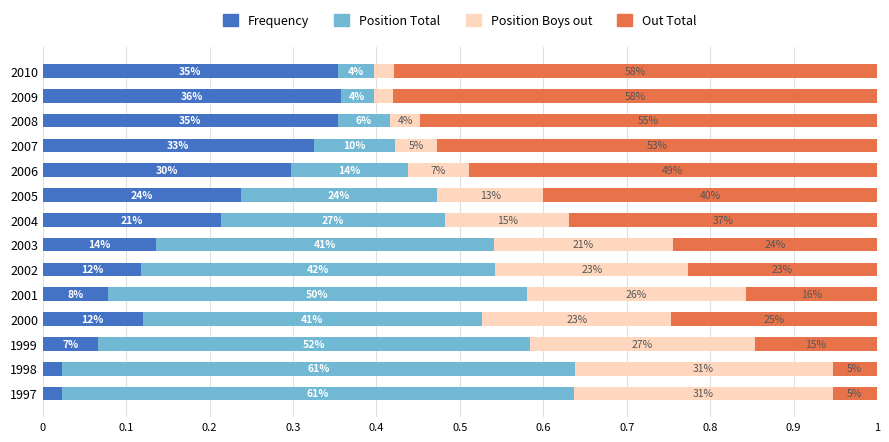

What are all the series names shown in the legend?

Frequency, Position Total, Position Boys out, Out Total